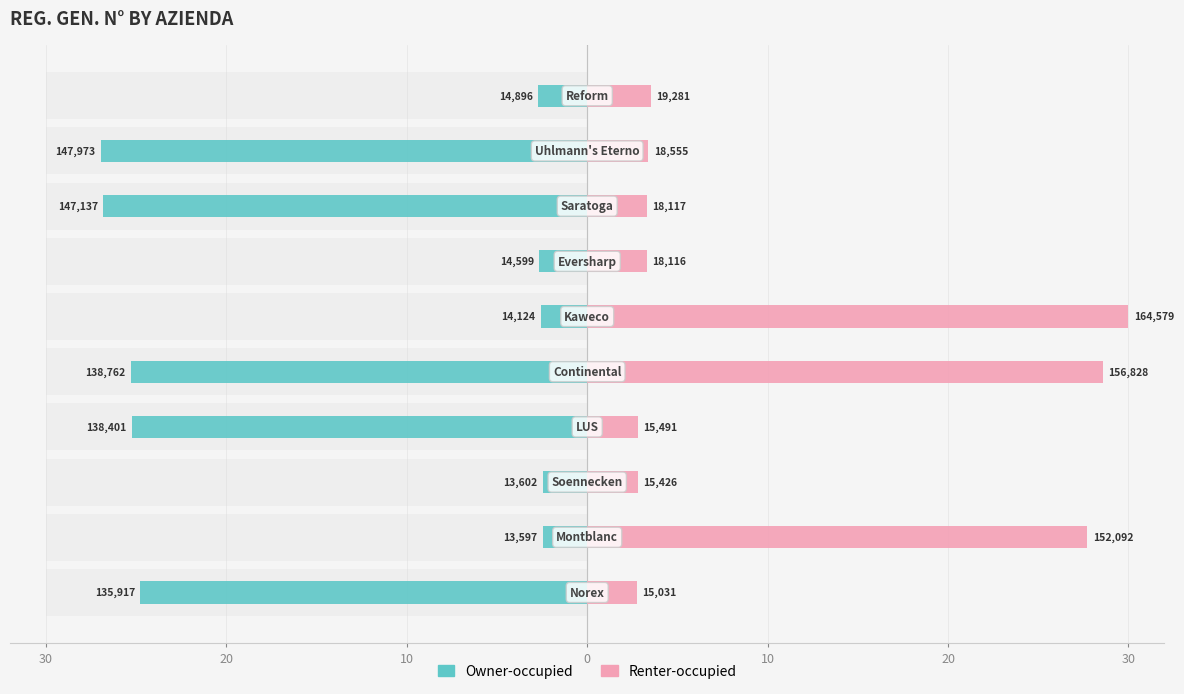

True or false: Renter-occupied has a value of 5.8 at 8.

False